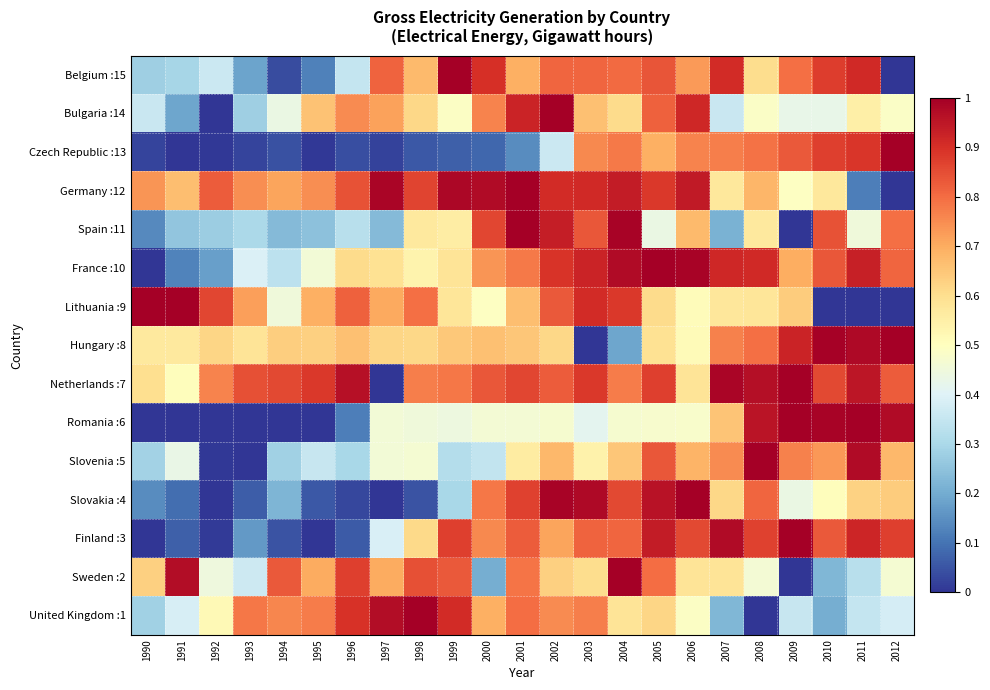

Rank the series at 1991 from lowest to highest value.

Czech Republic :13, Romania :6, Finland :3, Slovakia :4, France :10, Bulgaria :14, Spain :11, Belgium :15, United Kingdom :1, Slovenia :5, Netherlands :7, Hungary :8, Germany :12, Sweden :2, Lithuania :9